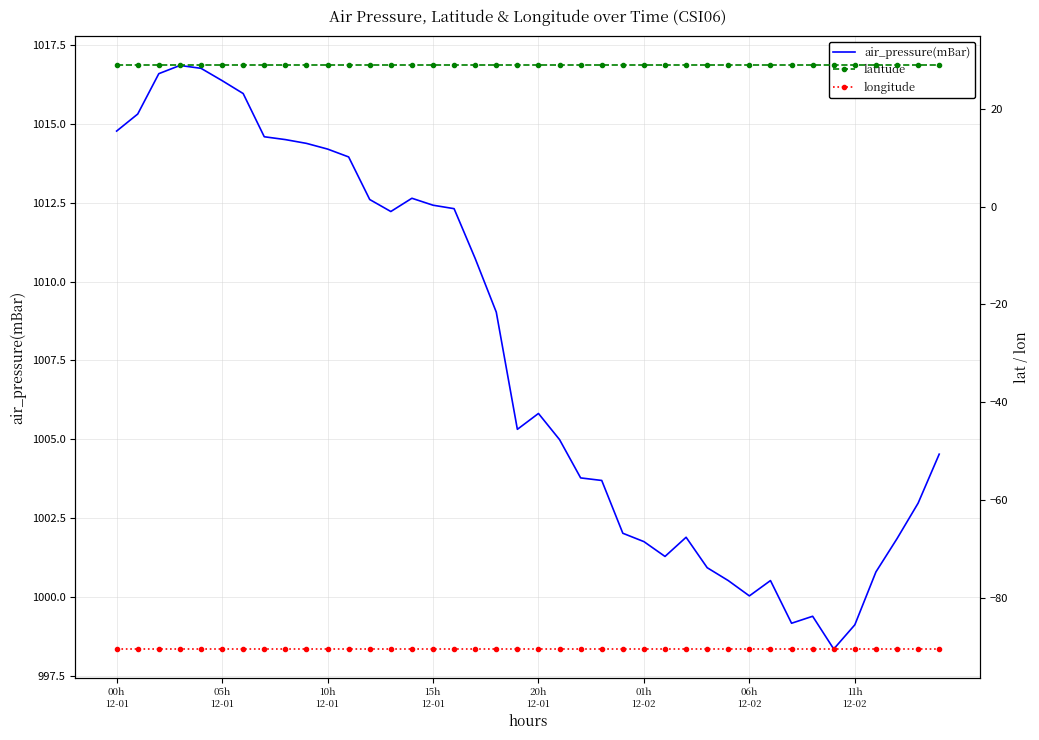

Which series has the largest range (max minus min)?

air_pressure(mBar)